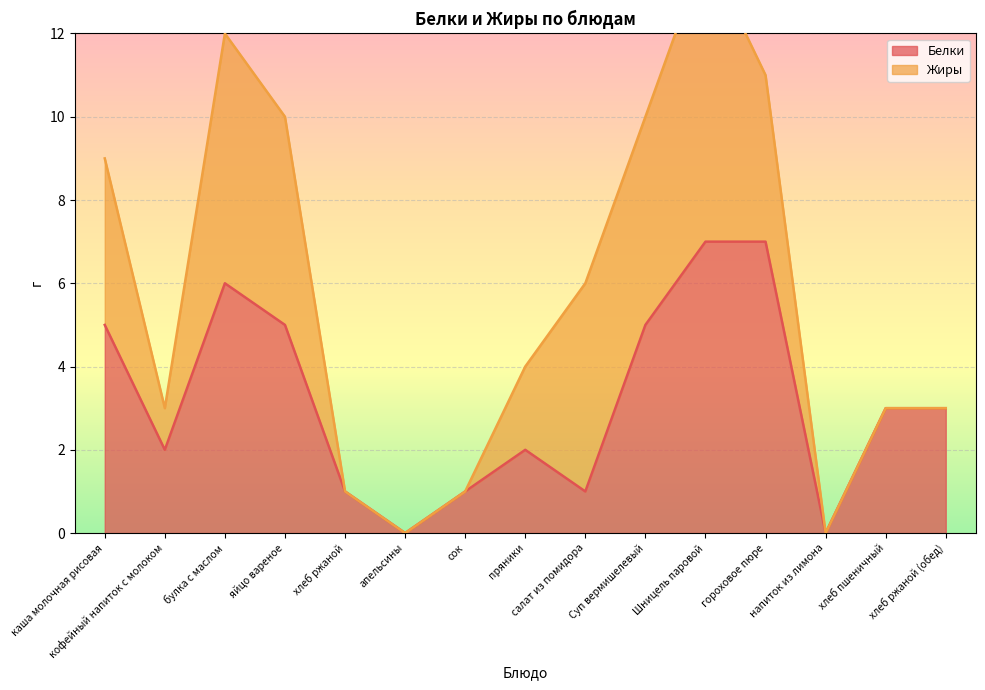

Count the number of values greater than 3.

6